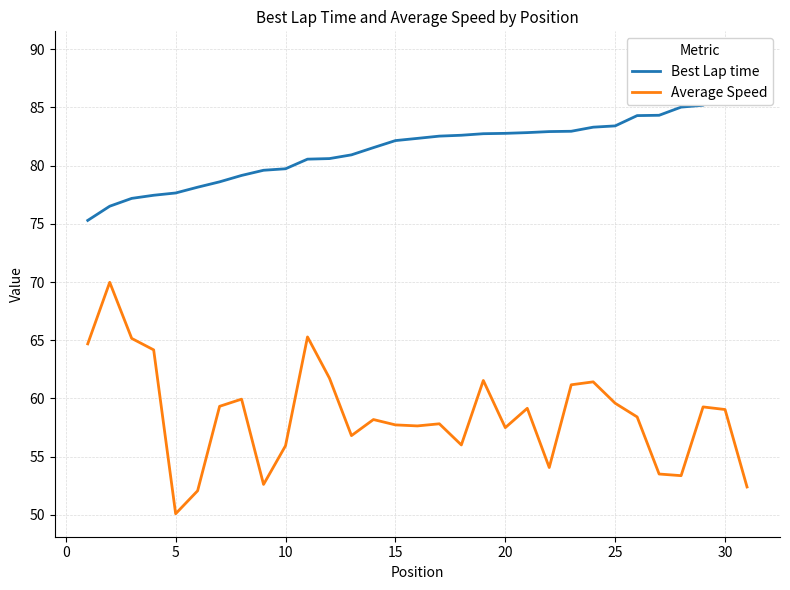

At how many categories does at least one series exceed 64?

31